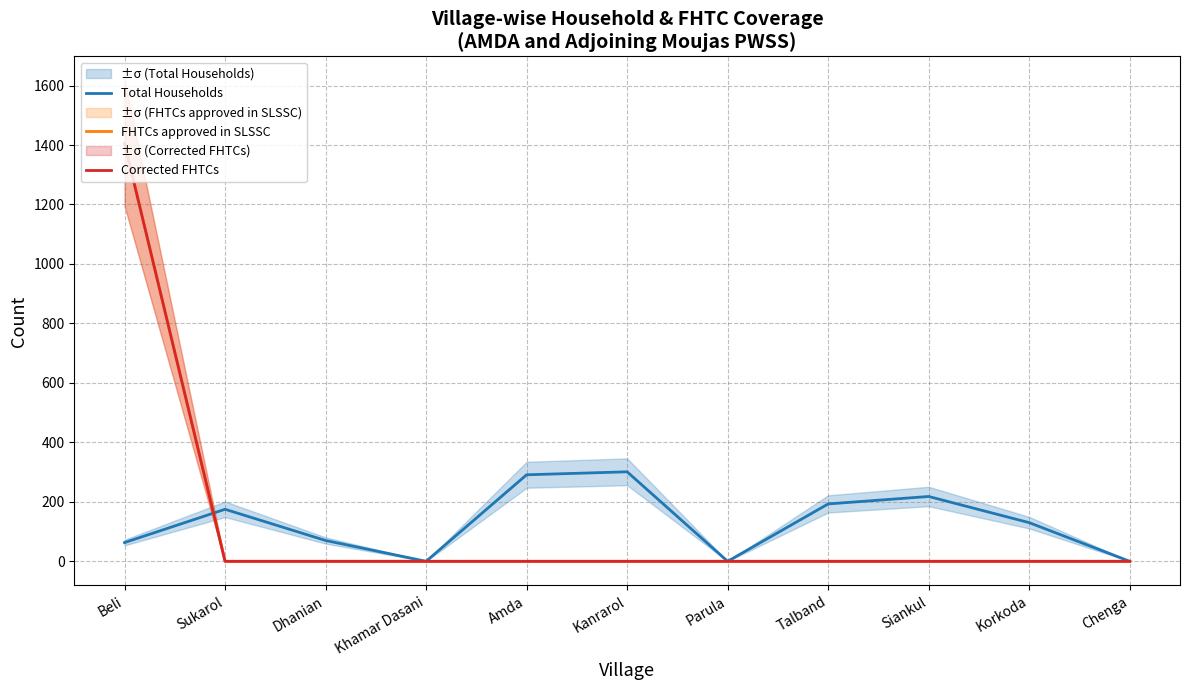

What is the average value of the Corrected FHTCs series?

128